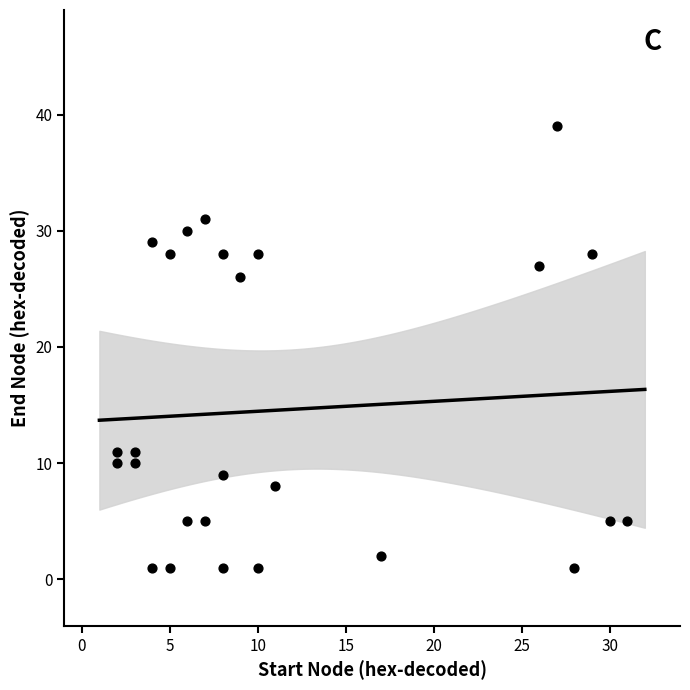

What Y value in the scatter plot is closest to 20?

26